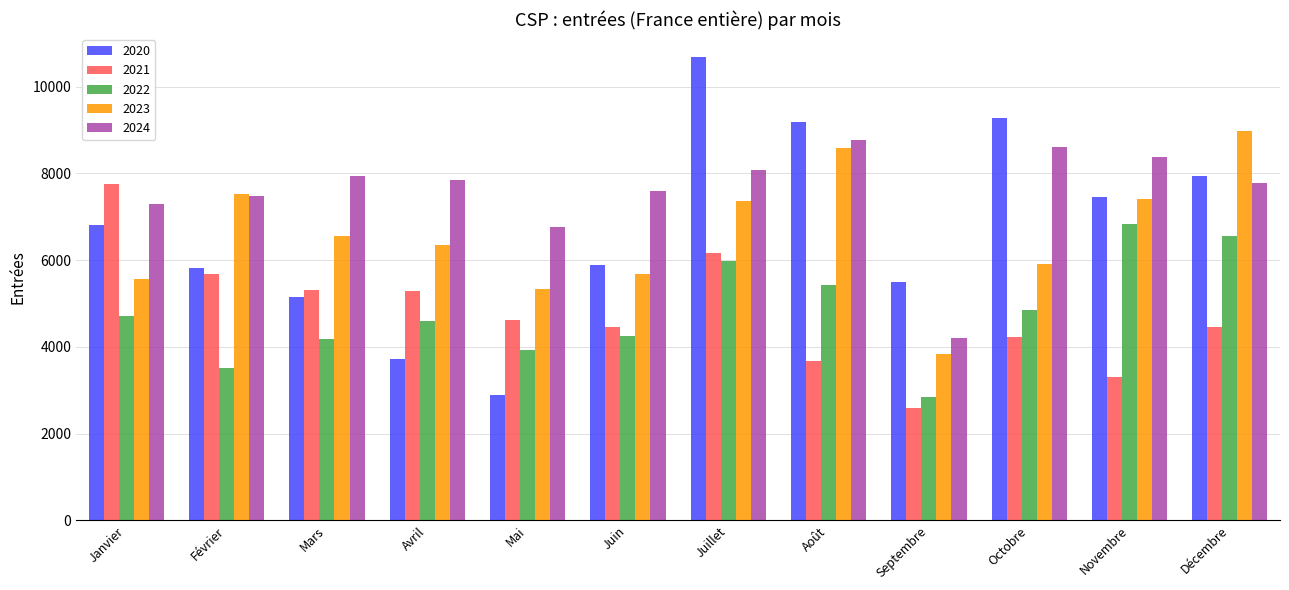

How many bars are there in each group?

5